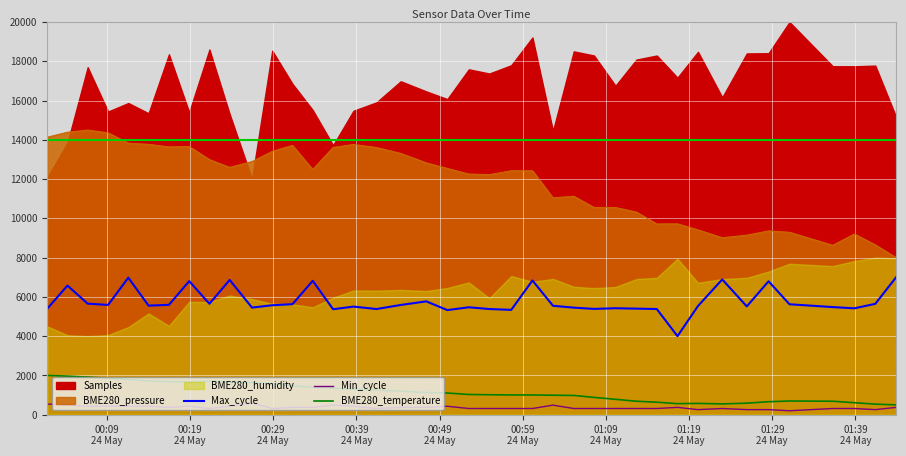

True or false: Max_cycle and Min_cycle cross at least once.

False